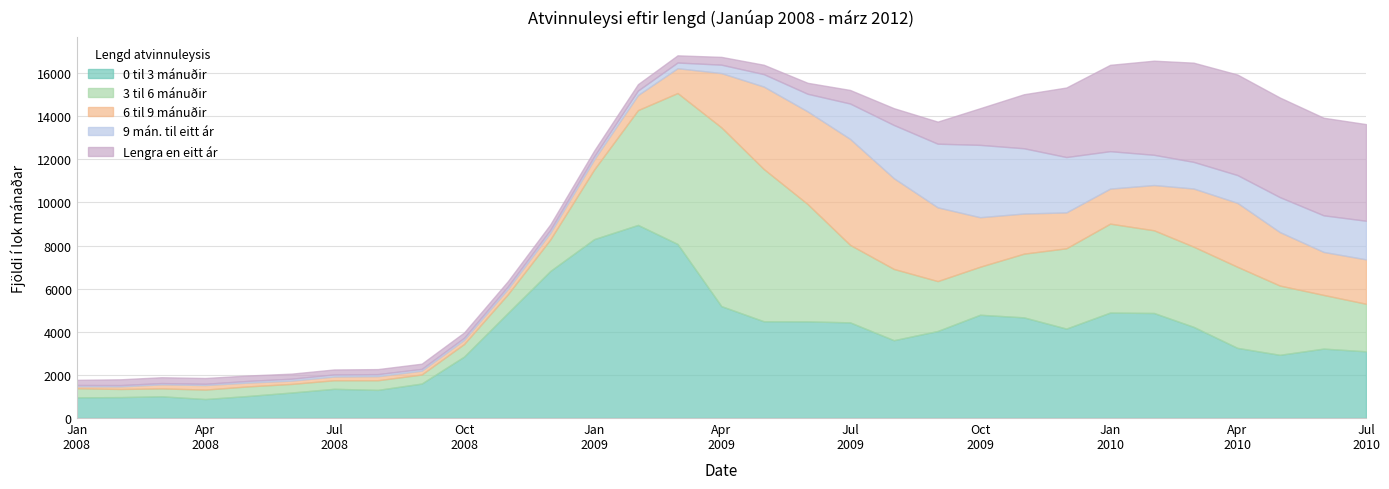

What is the sum of all 0 til 3 mánuðir values?

116500